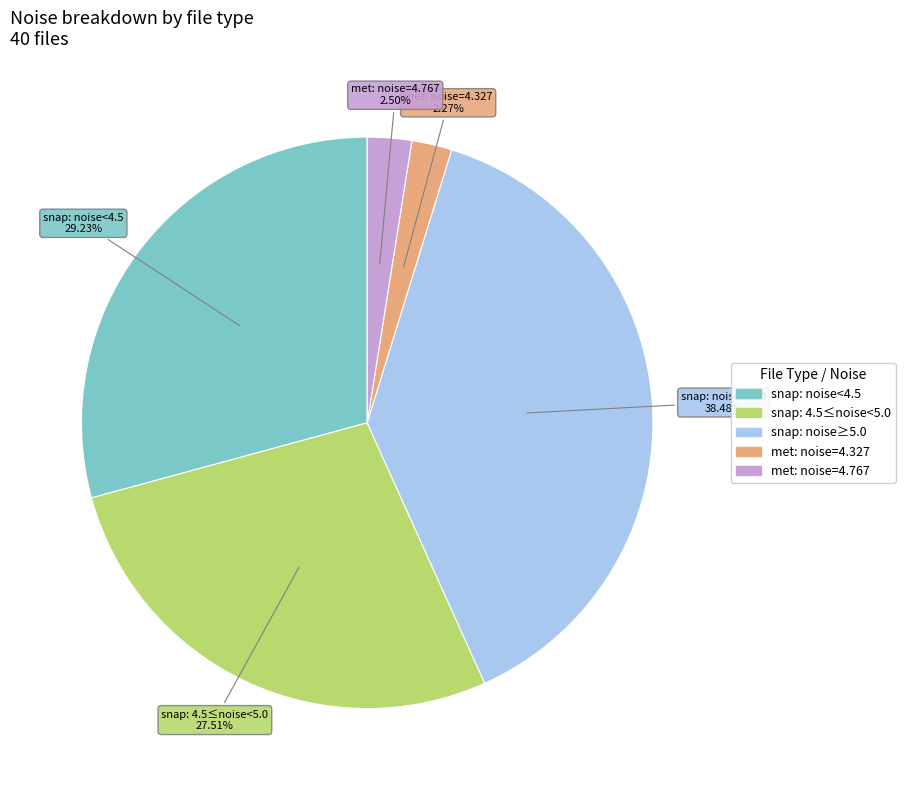

Is there a majority slice in this chart?

No